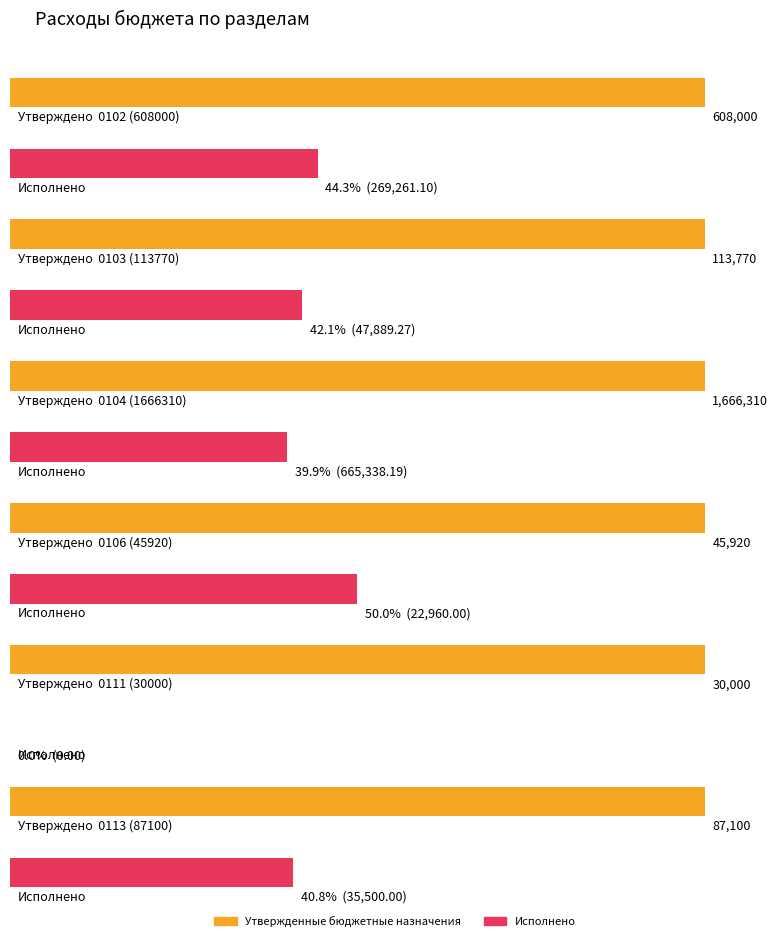

Which category has the highest value across all series?

0104 (1666310)